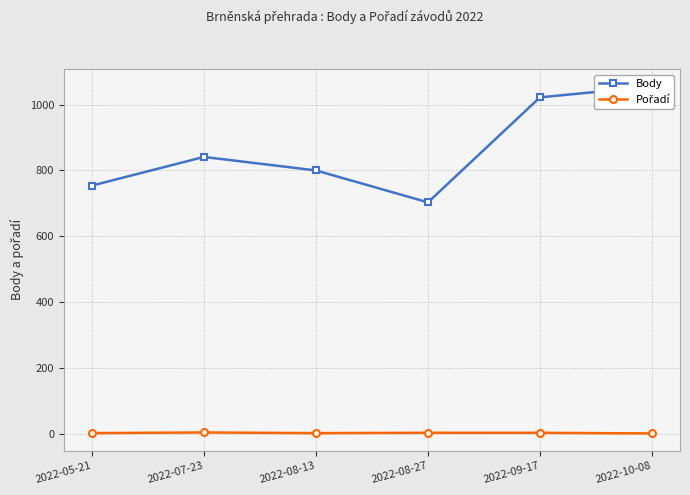

What is the difference between the Body values at 2022-07-23 and 2022-09-17?

181